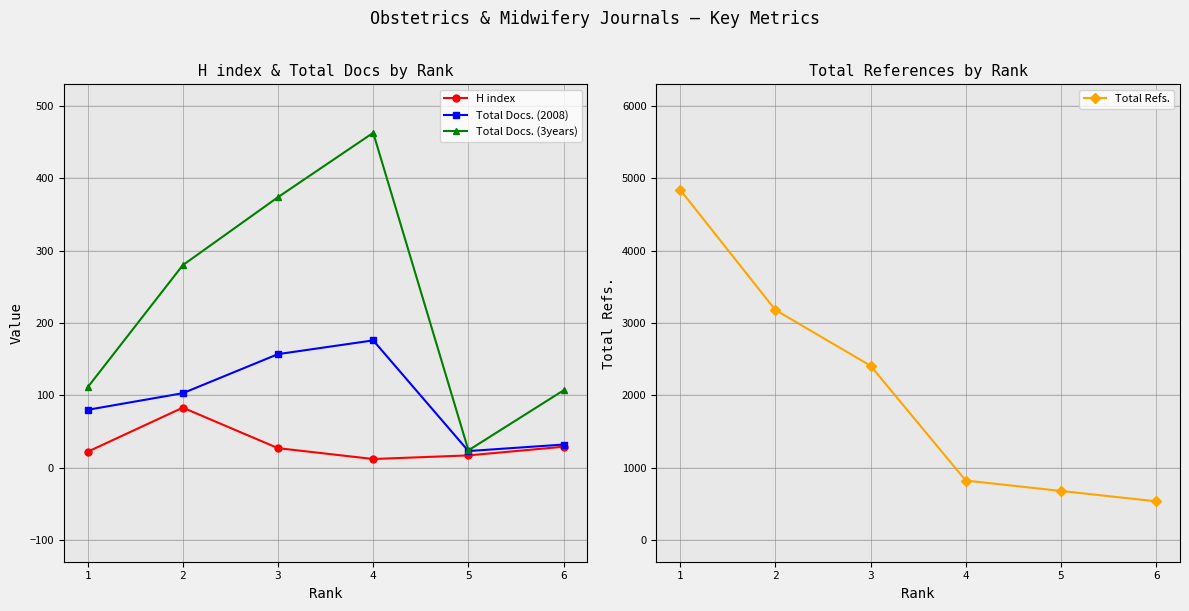

What is the smallest value displayed?

12